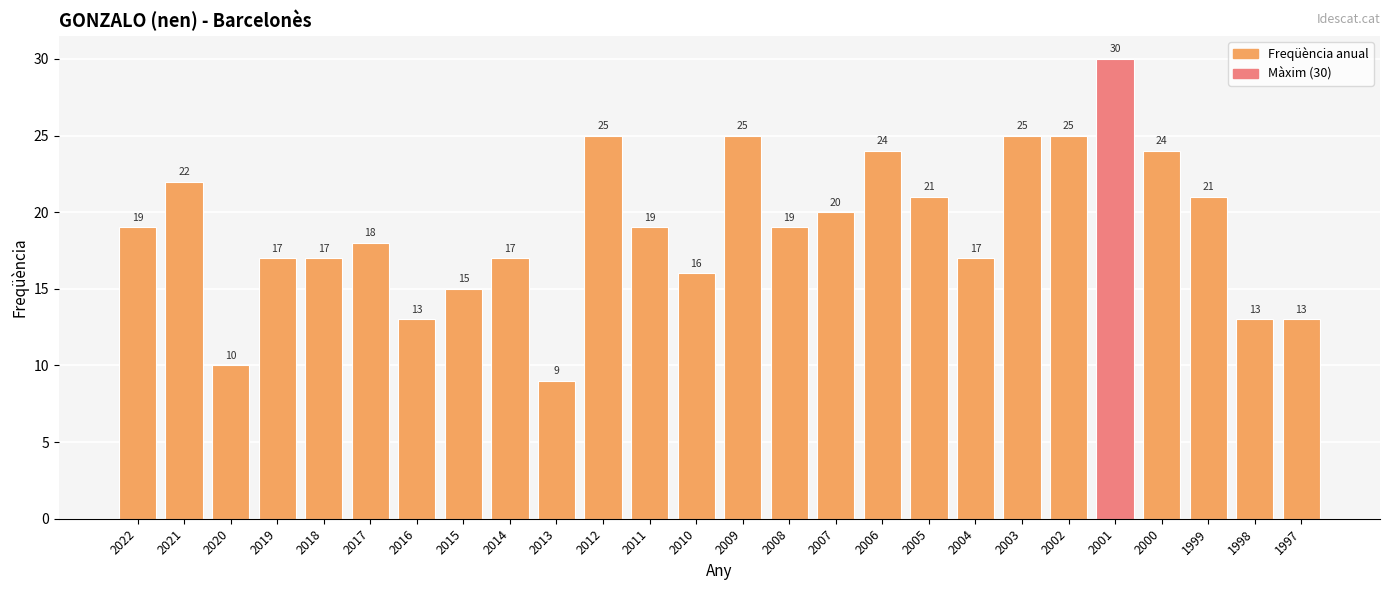

Which has a higher value, 2001 or 2013?

2001